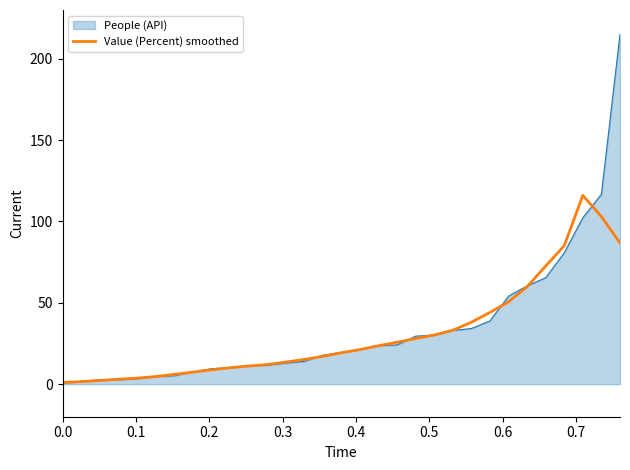

What is the greatest value displayed?

215.0